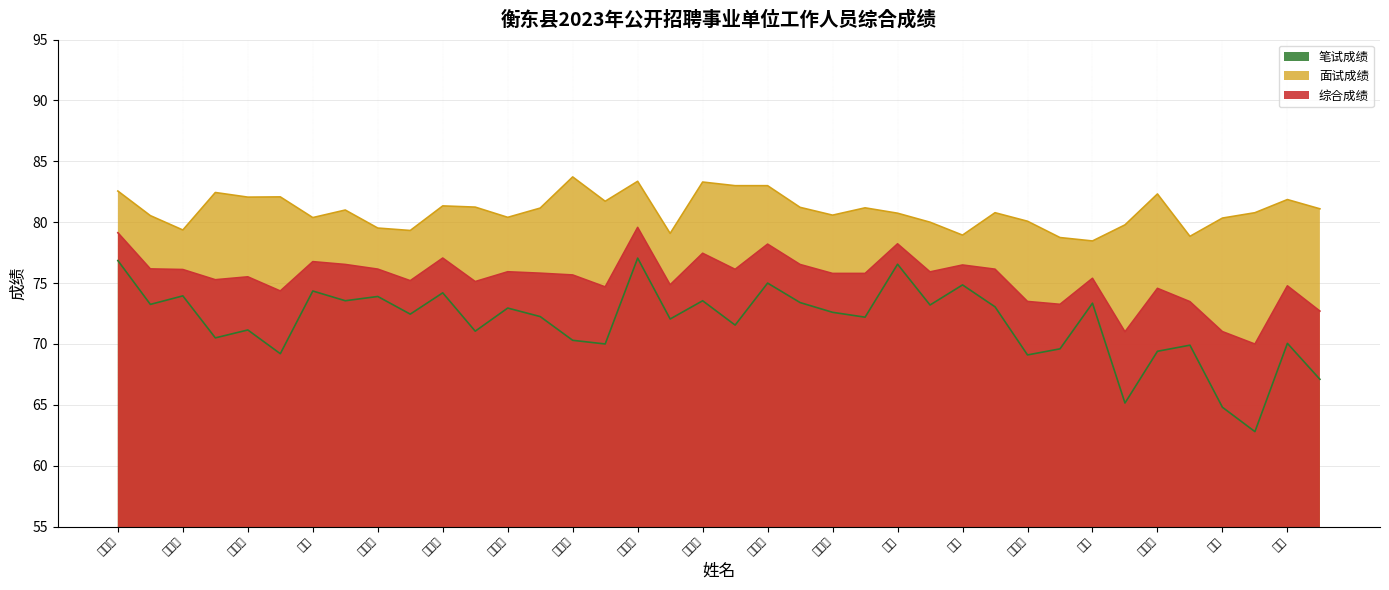

True or false: 综合成绩 has a value of 73.3 at 杨舒麦.

True